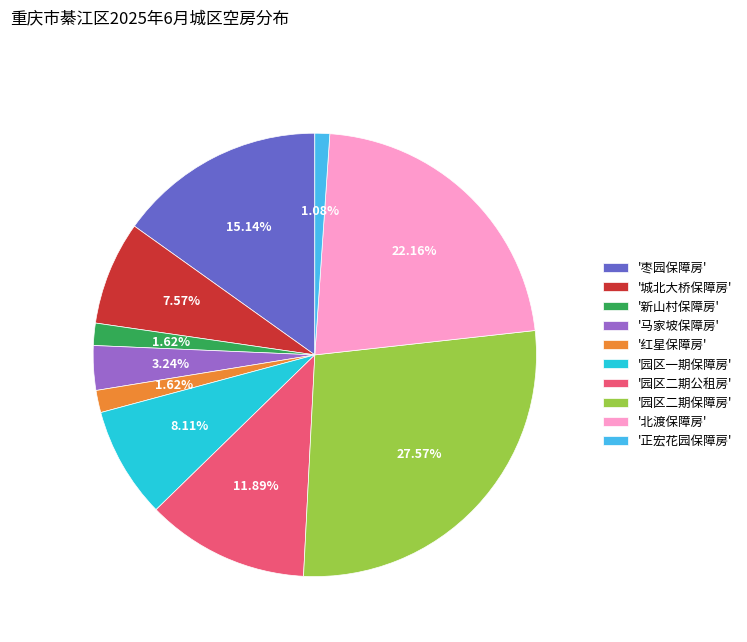

Do '马家坡保障房' and '正宏花园保障房' together represent more than half of the pie?

No